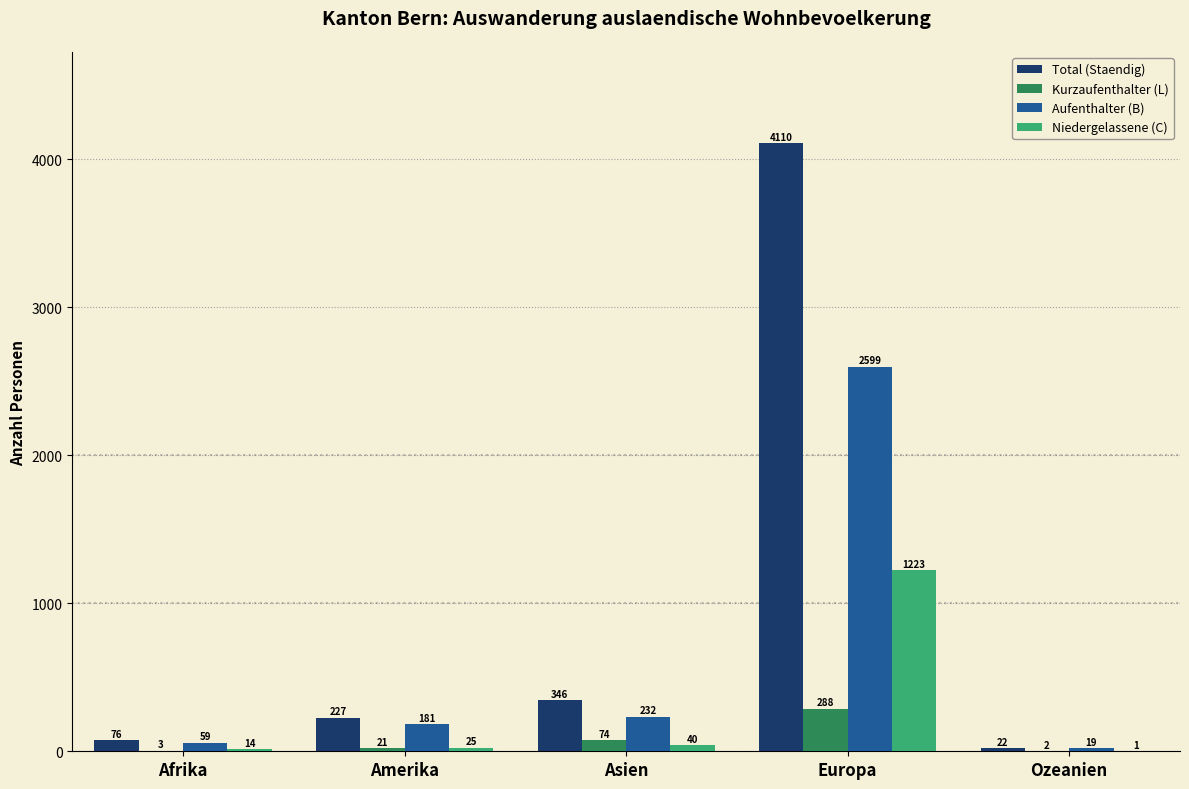

What is the approximate value of Kurzaufenthalter (L) at Afrika, to the nearest 5?

5